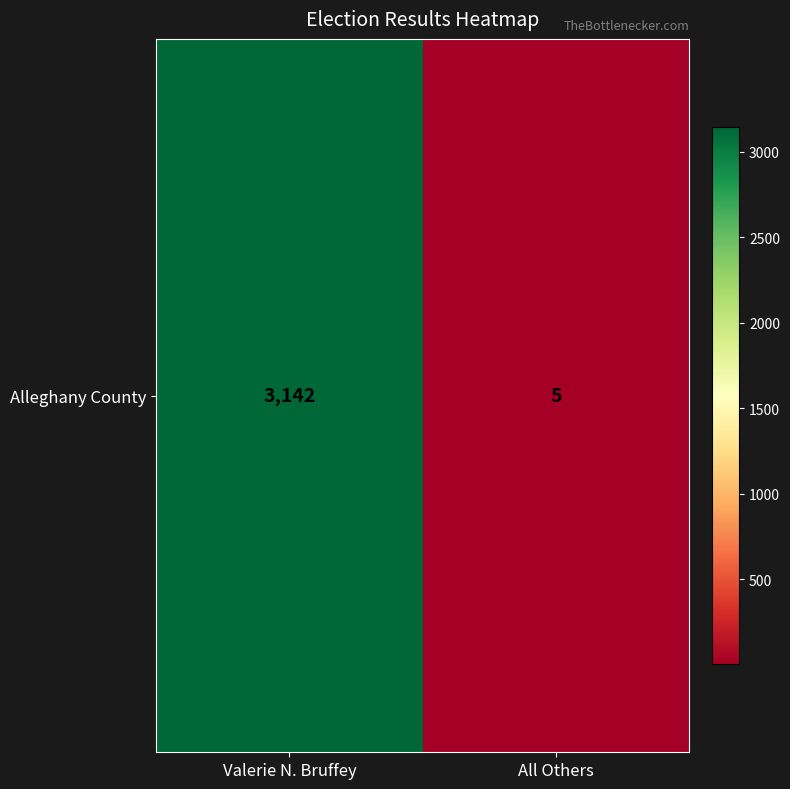

The chart shows a value of 763 at Valerie N. Bruffey. True or false?

False